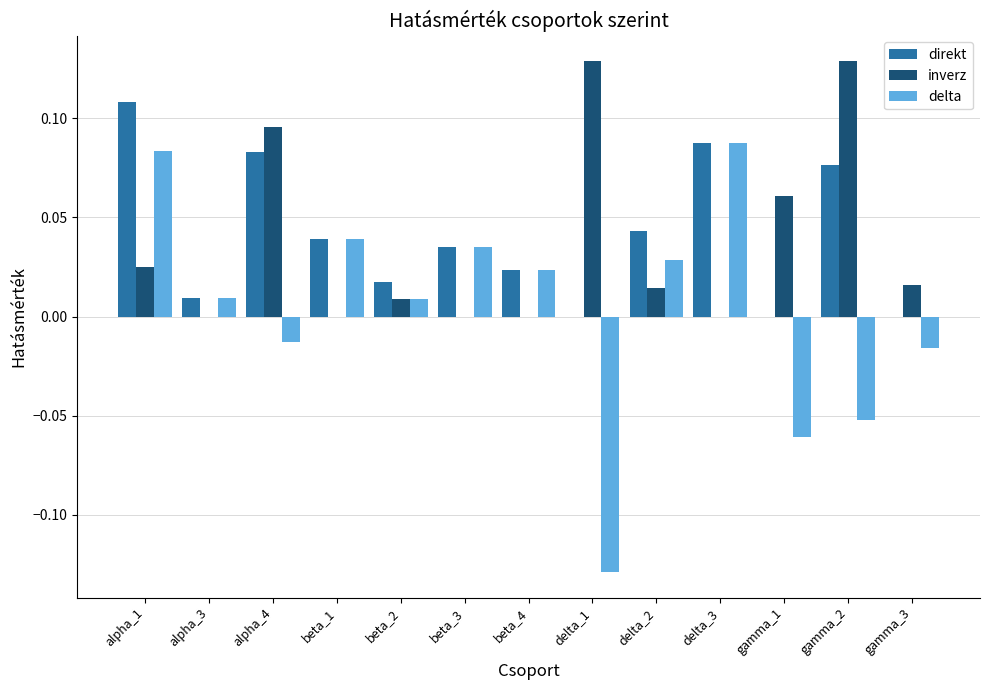

What is the total value across all series at alpha_1?

0.2